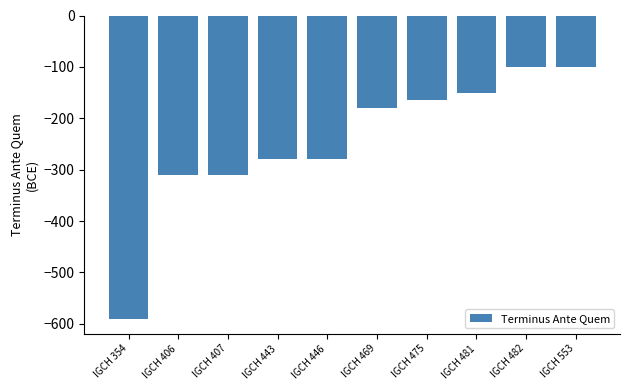

What is the value of the 2nd bar from the left?

-310